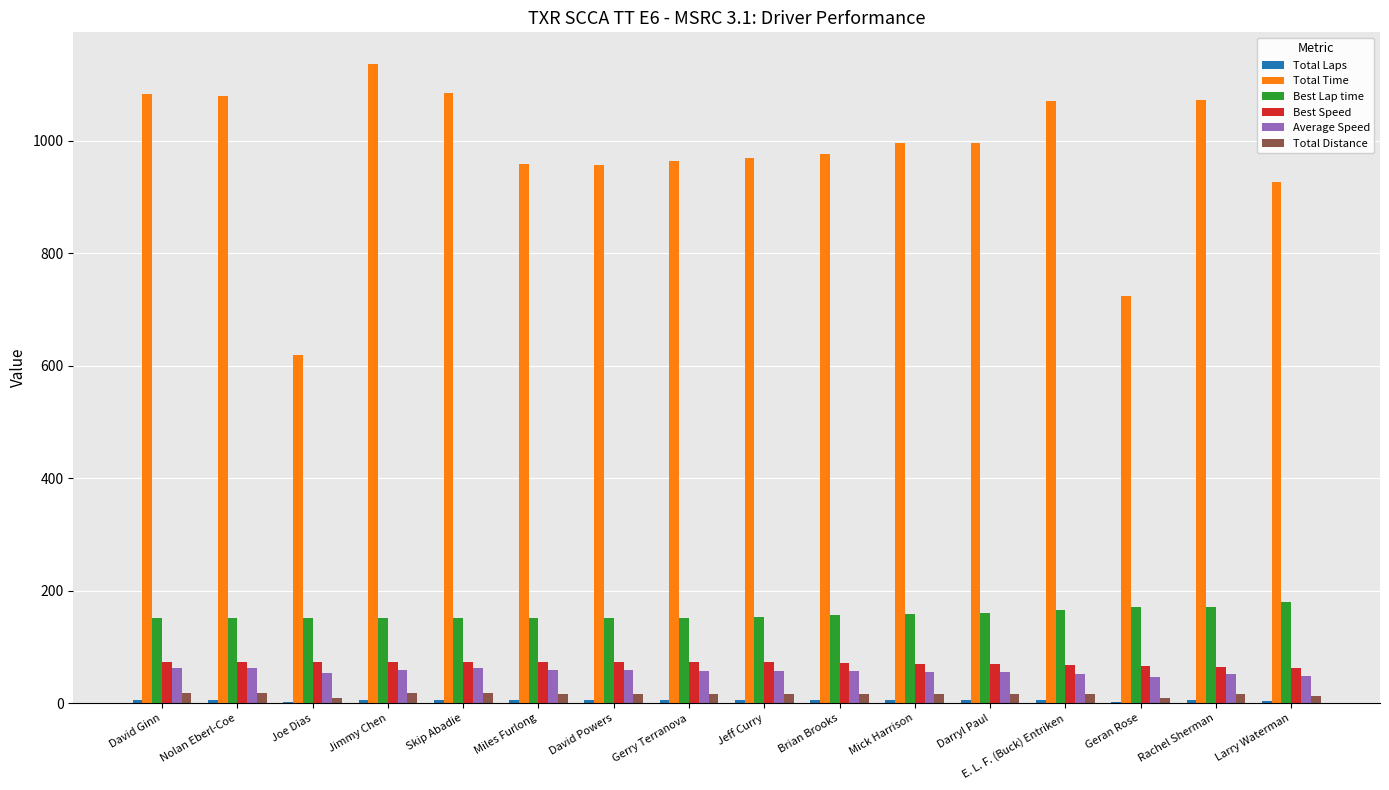

Which series has the largest total across all categories?

Total Time